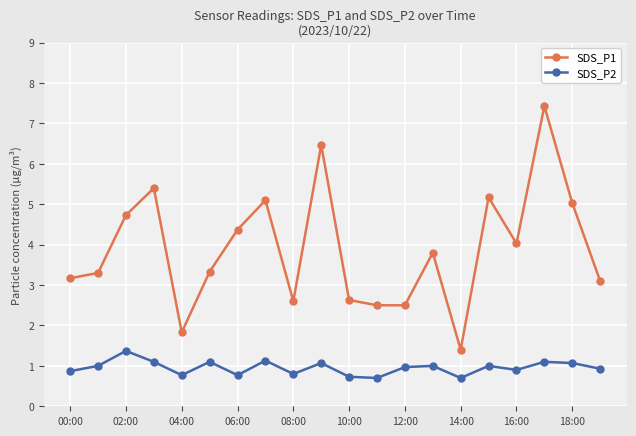

Rank the series by their average value, from highest to lowest.

SDS_P1, SDS_P2